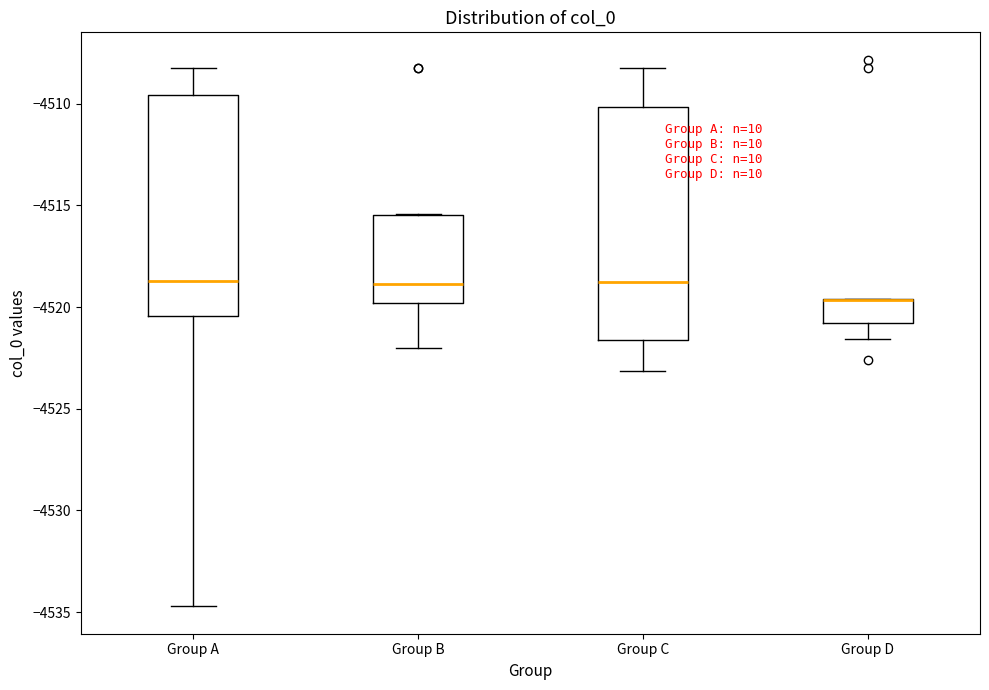

Reading left to right, read every box against the y-axis: the position of its median line, the range the box covers, and the ends of its whiskers. The values are not printed on the chart, so give them approximately, as read against the axis.

Group A: median -4518.5, box -4520.5 to -4509.5, whiskers -4534.5 to -4508.5
Group B: median -4519.0, box -4520.0 to -4515.5, whiskers -4522.0 to -4515.5
Group C: median -4518.5, box -4521.5 to -4510.0, whiskers -4523.0 to -4508.5
Group D: median -4519.5 (drawn on the box's upper edge), box -4521.0 to -4519.5, whiskers -4521.5 to -4519.5